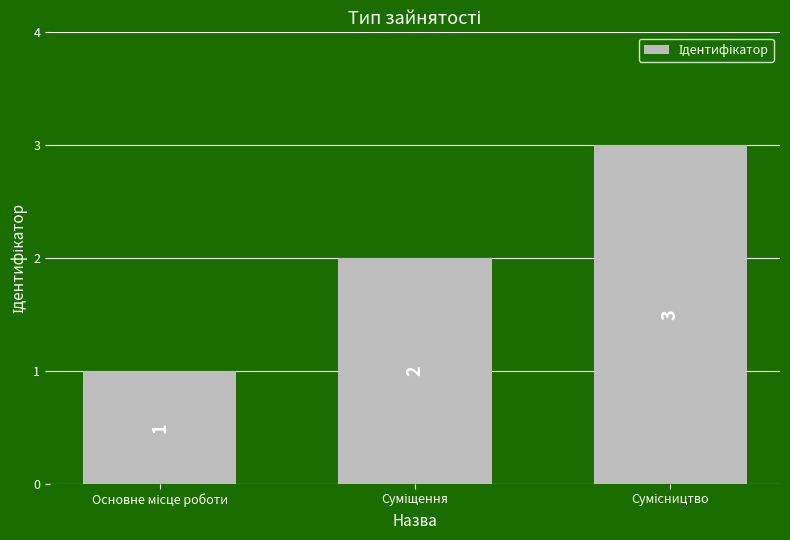

How many series are shown in this chart?

1